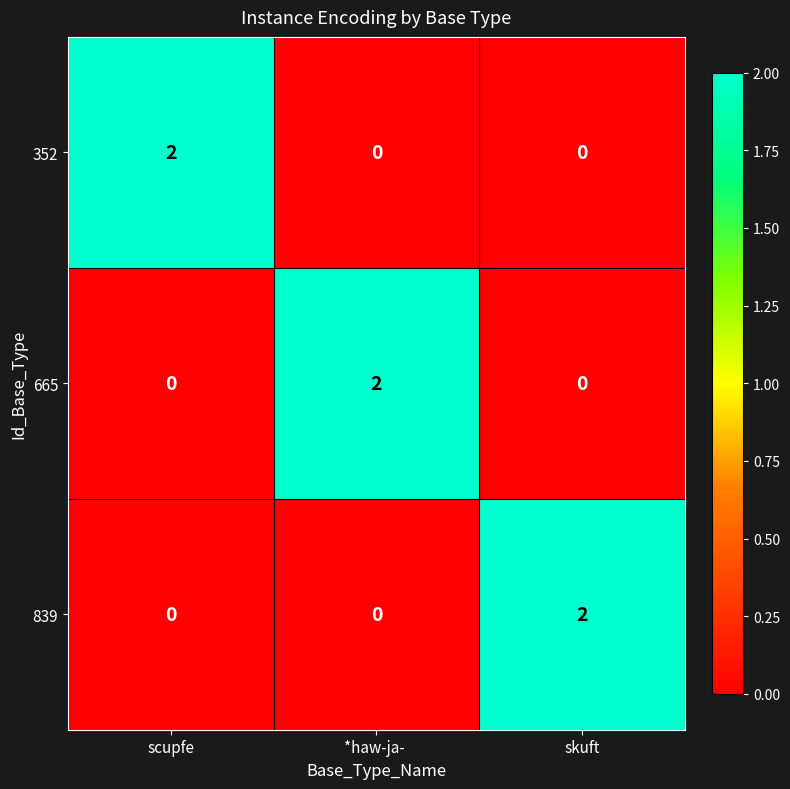

Is the value of 352 at *haw-ja-  greater than the value of 665 at *haw-ja- ?

No